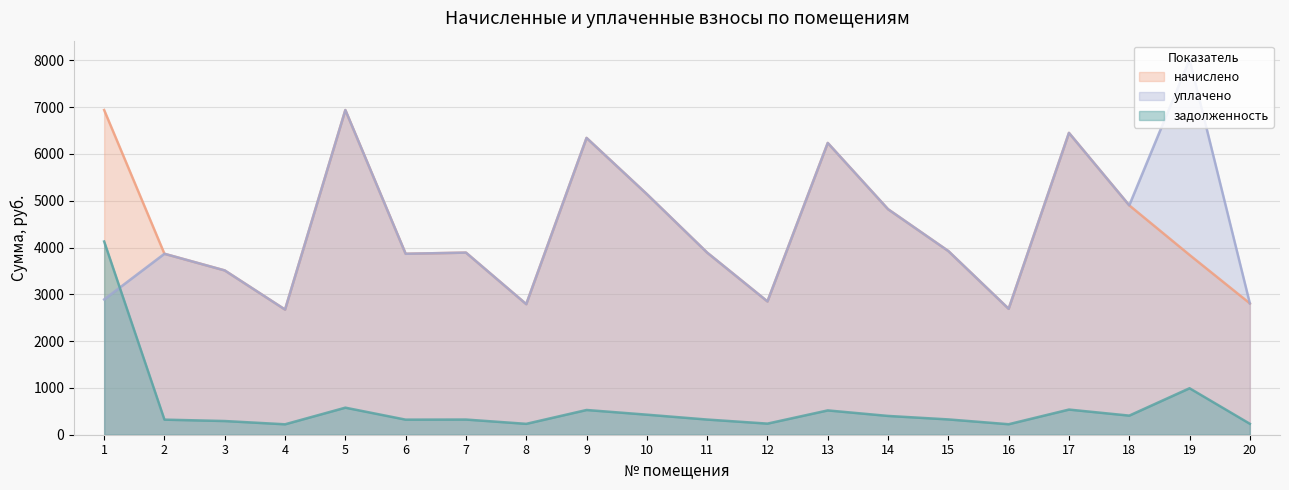

At which label does начислено first exceed 3891?

1